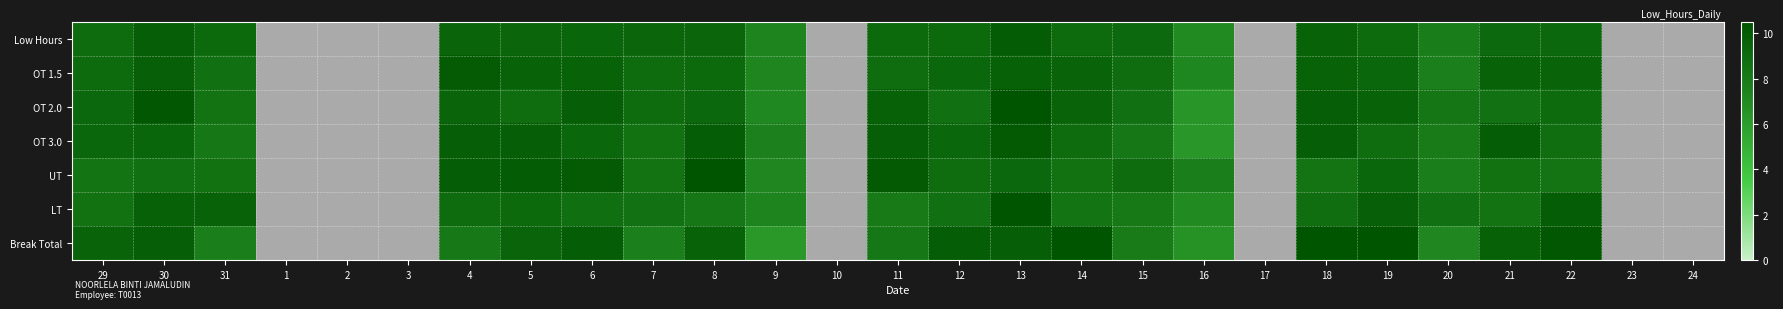

Which label corresponds to the smallest value in the chart?

9